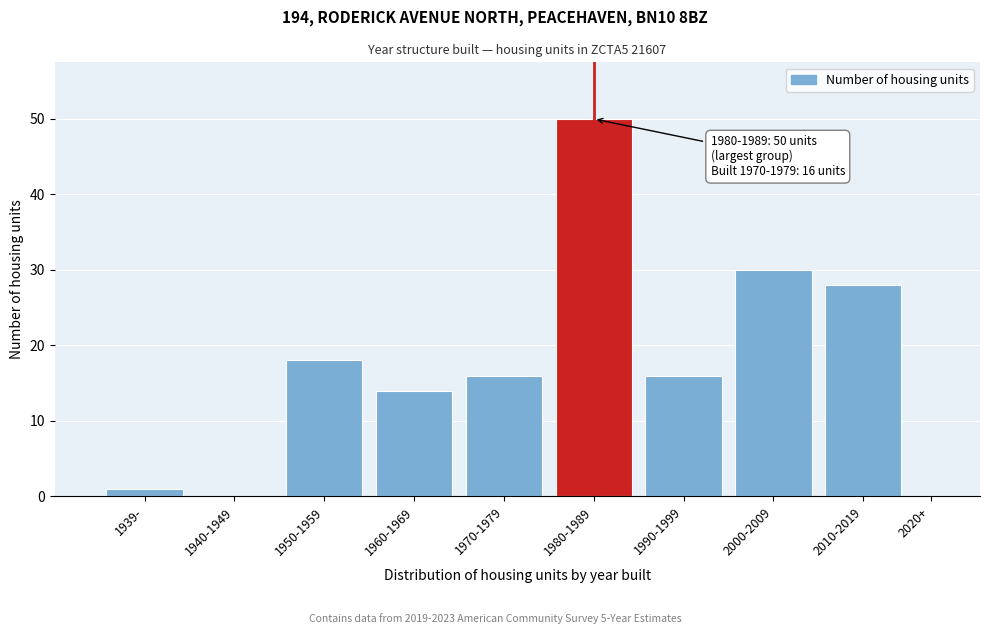

Reading left to right, list all the values displayed in this chart.

1939-=1	1940-1949=0	1950-1959=18	1960-1969=14	1970-1979=16	1980-1989=50	1990-1999=16	2000-2009=30	2010-2019=28	2020+=0